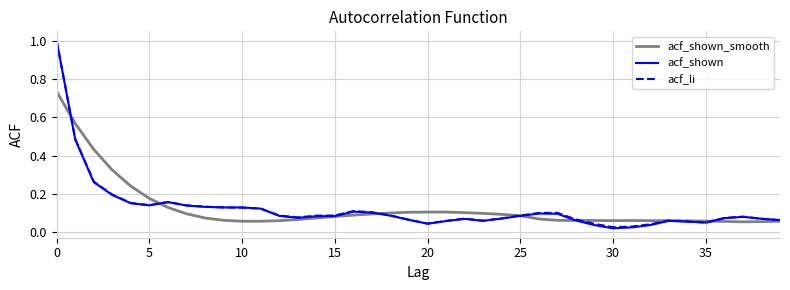

Which series has the widest spread of values?

acf_shown